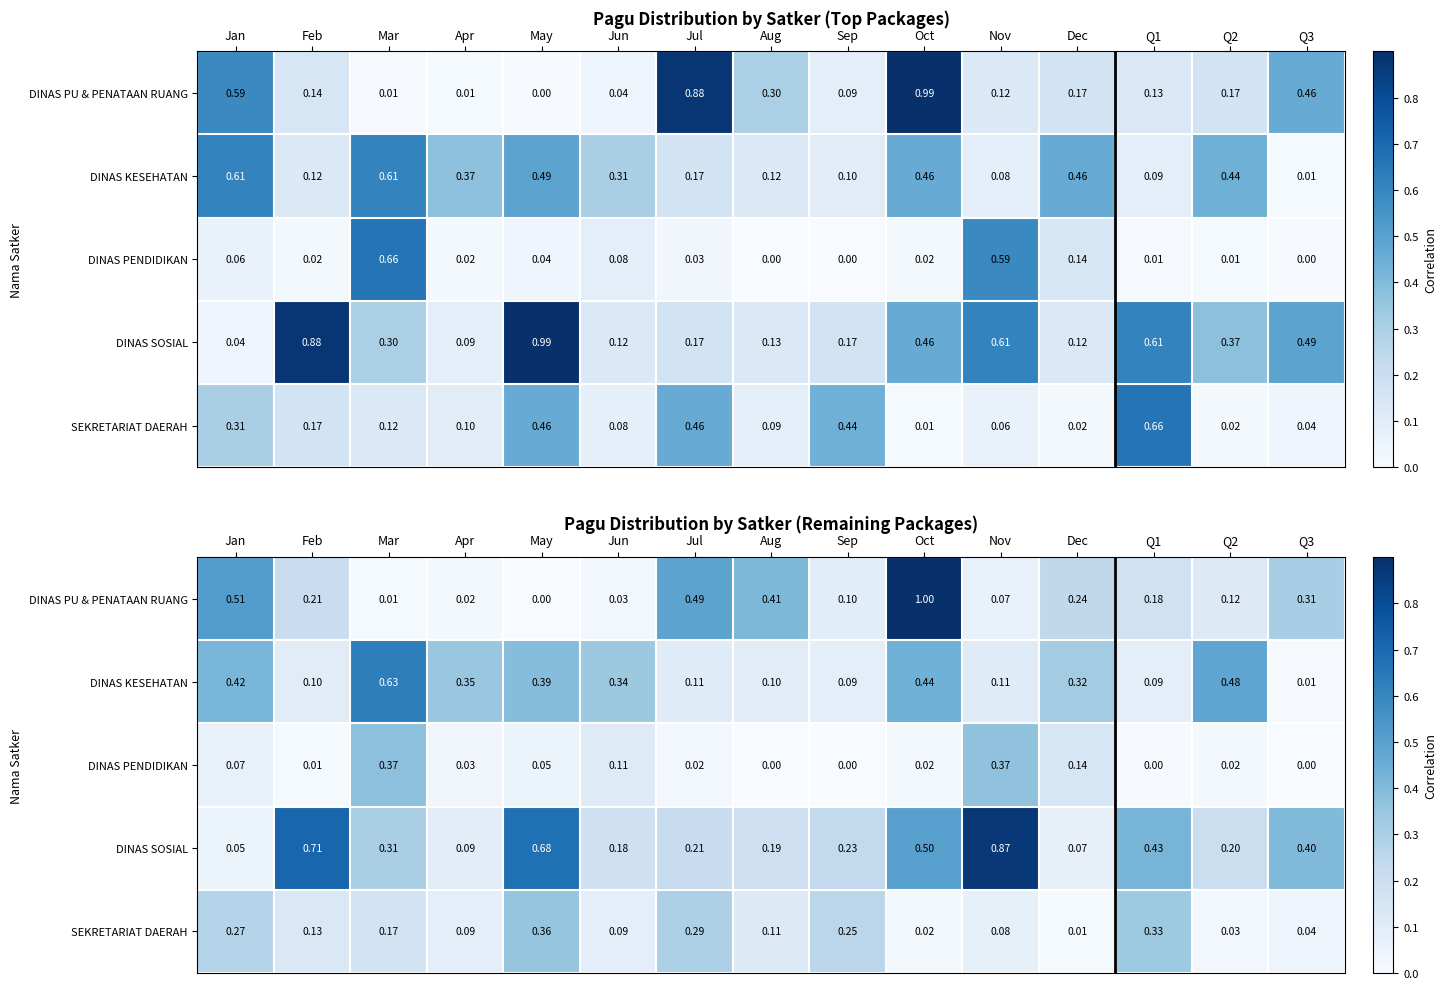

The DINAS KESEHATAN series shows 0.1 at Jan. True or false?

False